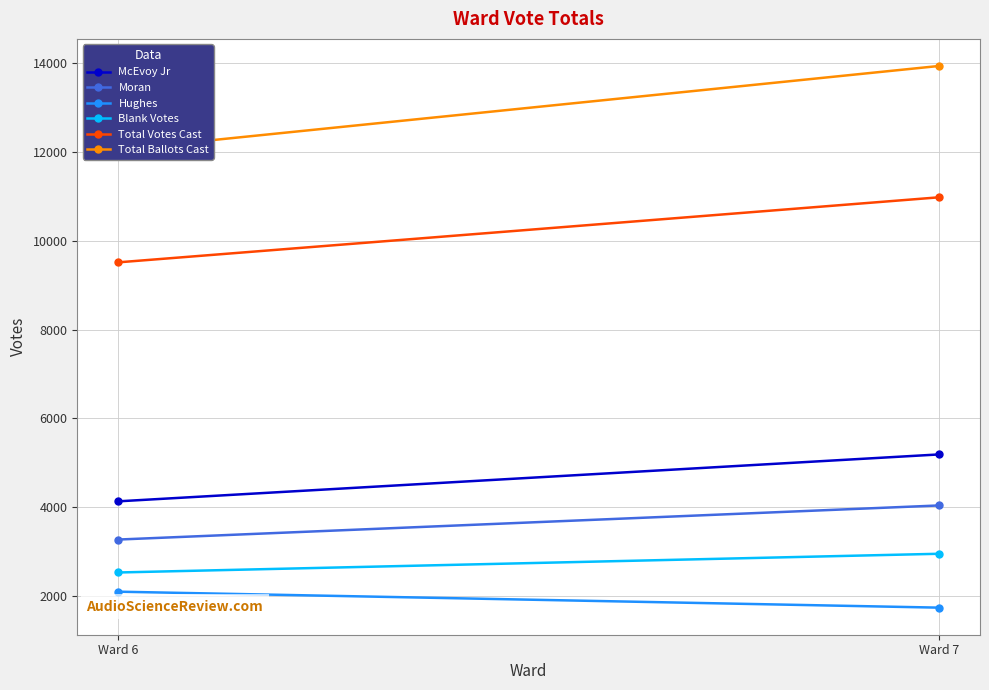

How many data points in Total Votes Cast are less than 10975?

1